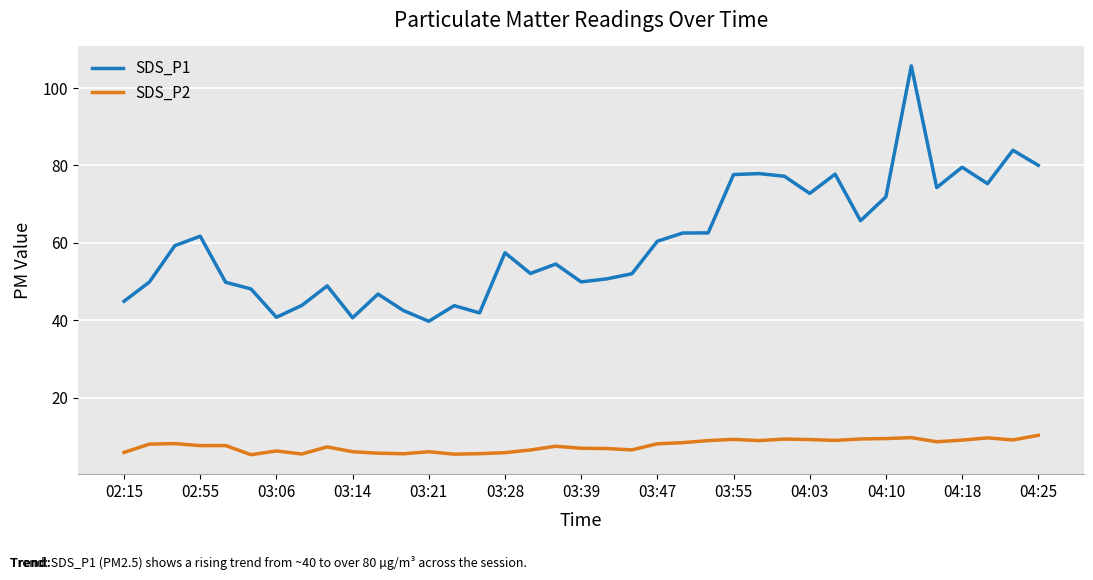

What is the lowest value of the SDS_P1 series?

39.8